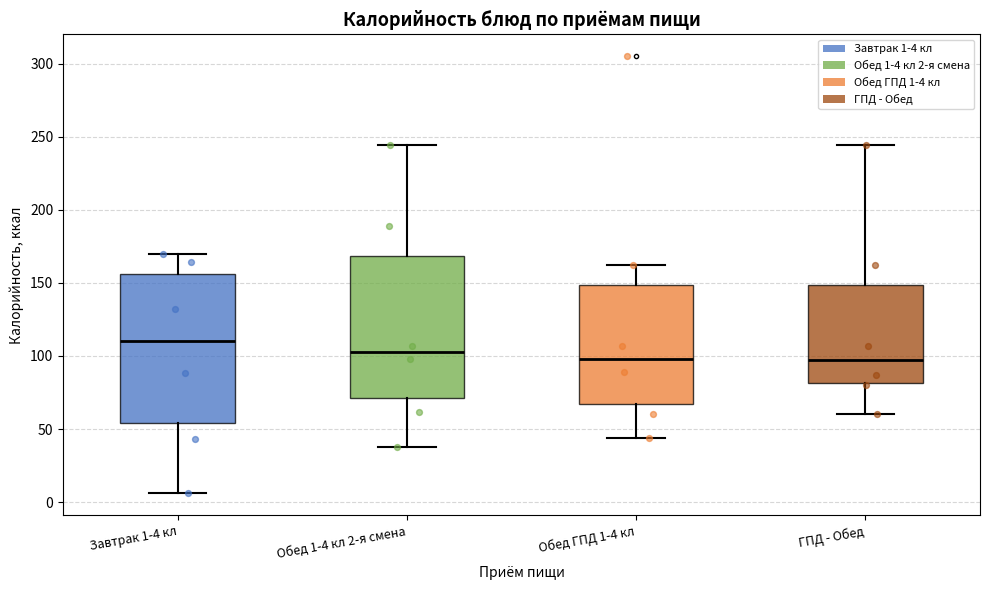

Reading left to right, transcribe this box plot: for each box, give where its median line is, the range the box spans, and where its two whiskers end, as read against the y-axis. The values are not printed on the chart, so give them approximately, as read against the axis.

Завтрак 1-4 кл: median 110, box 55 to 155, whiskers 5 to 170
Обед 1-4 кл 2-я смена: median 105, box 70 to 170, whiskers 40 to 245
Обед ГПД 1-4 кл: median 100, box 65 to 150, whiskers 45 to 160
ГПД - Обед: median 95, box 80 to 150, whiskers 60 to 245